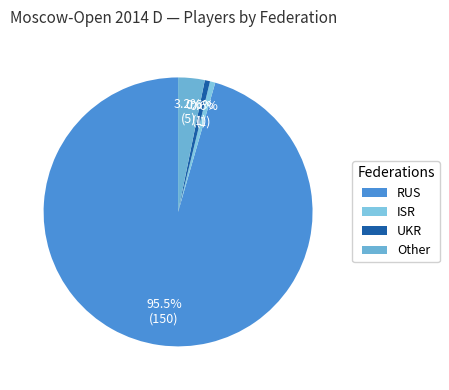

Which category has the biggest portion of the pie?

RUS